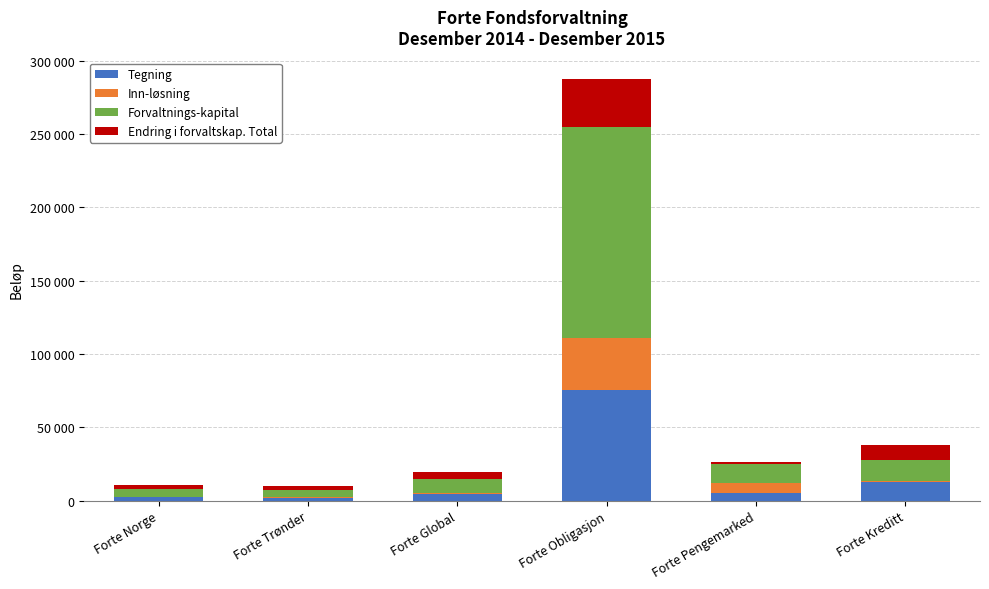

Which label corresponds to the largest value in the chart?

Forte Obligasjon